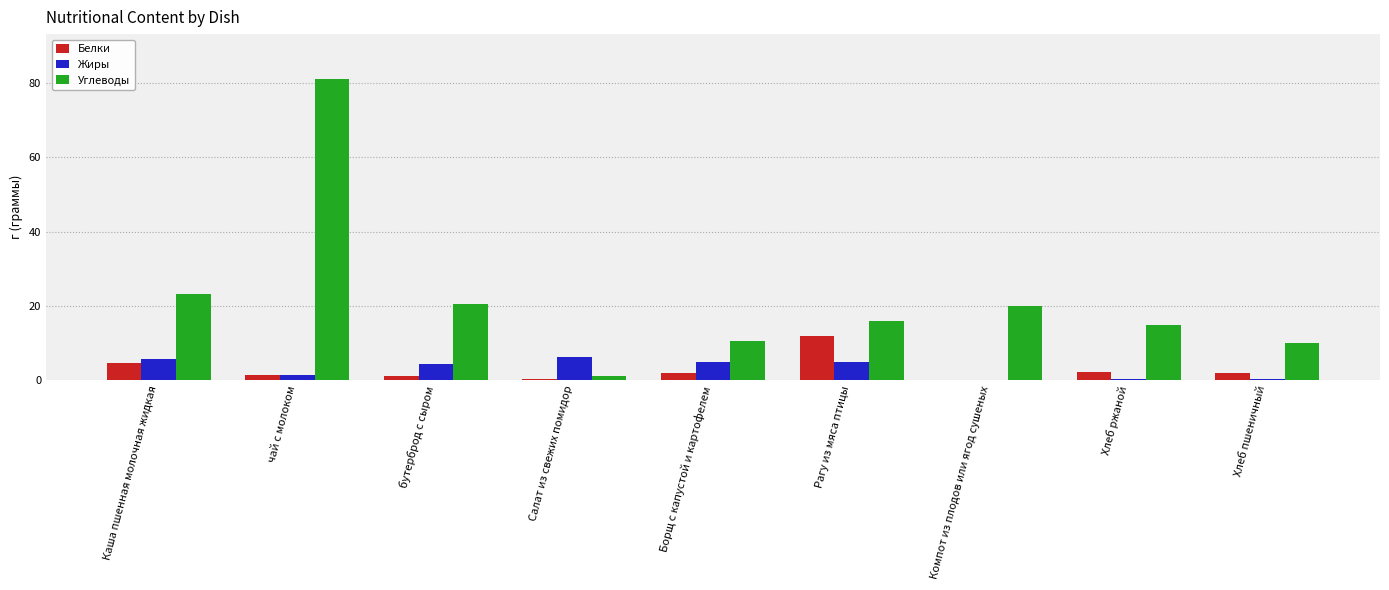

Which series has the largest total across all categories?

Углеводы